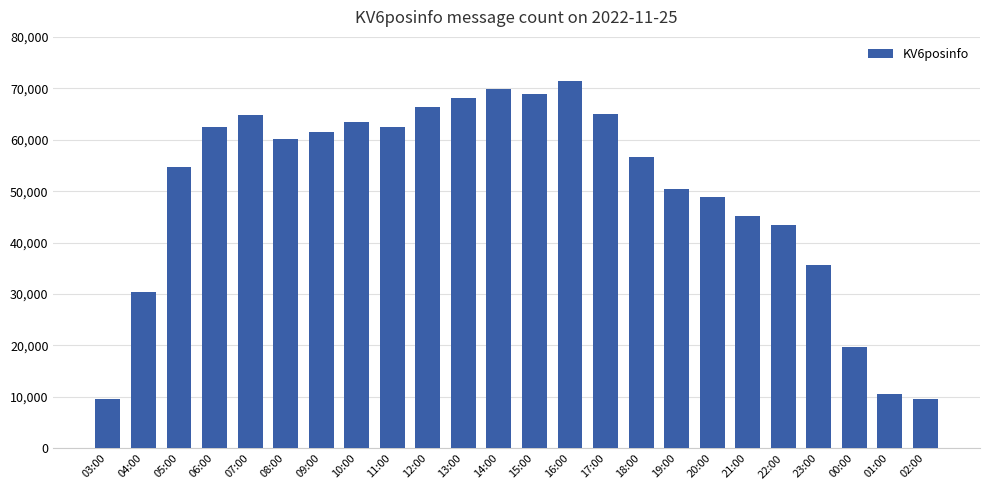

What is the average value?

49963